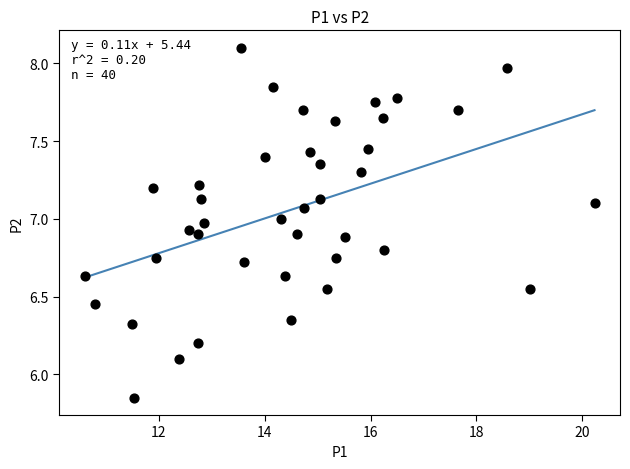

What is the range of X values (max minus min)?

9.6